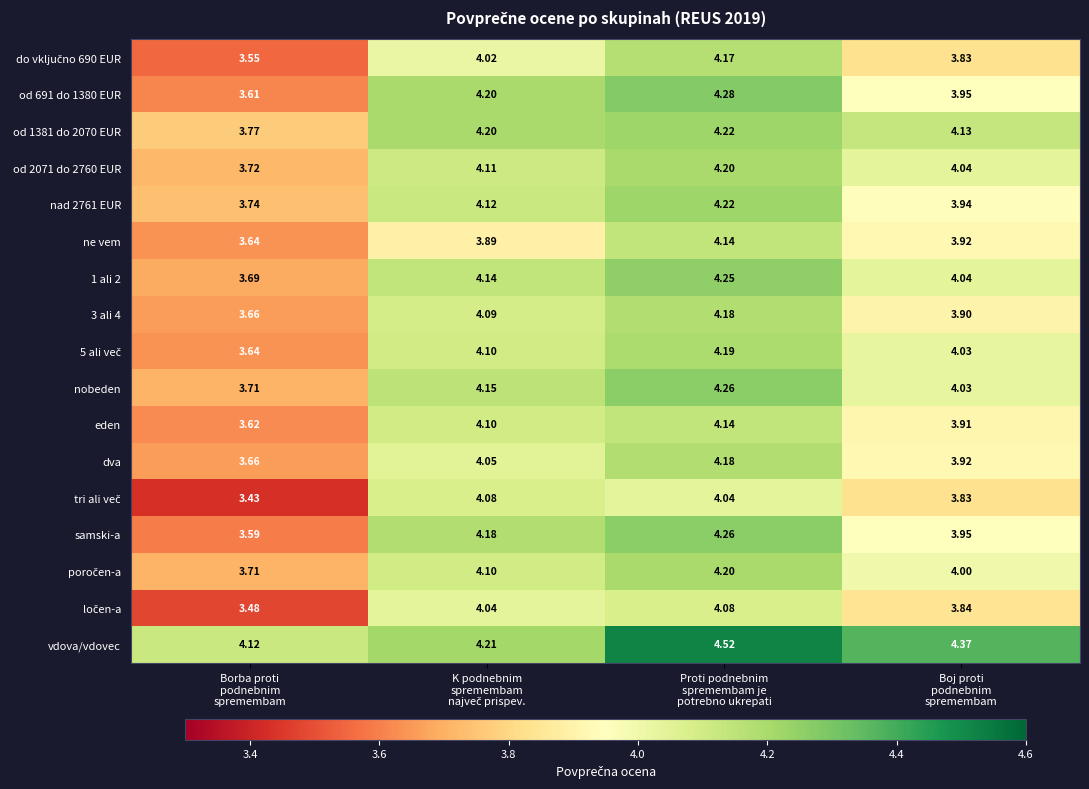

Which series has the largest total across all categories?

vdova/vdovec